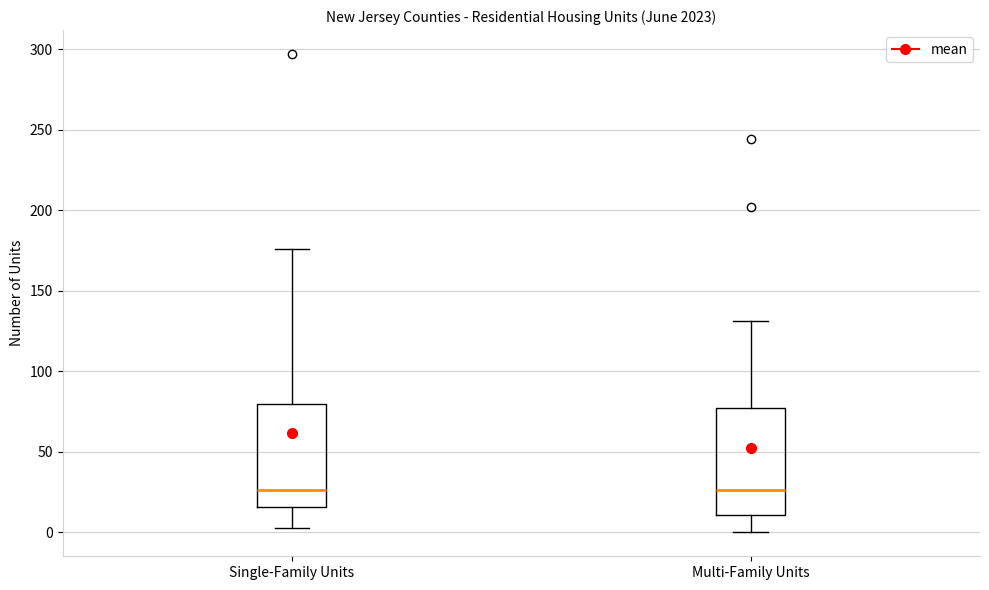

Reading left to right, read every box against the y-axis: the position of its median line, the range the box covers, and the ends of its whiskers. The values are not printed on the chart, so give them approximately, as read against the axis.

Single-Family Units: median 25, box 15 to 80, whiskers 5 to 175
Multi-Family Units: median 25, box 10 to 75, whiskers 0 to 130